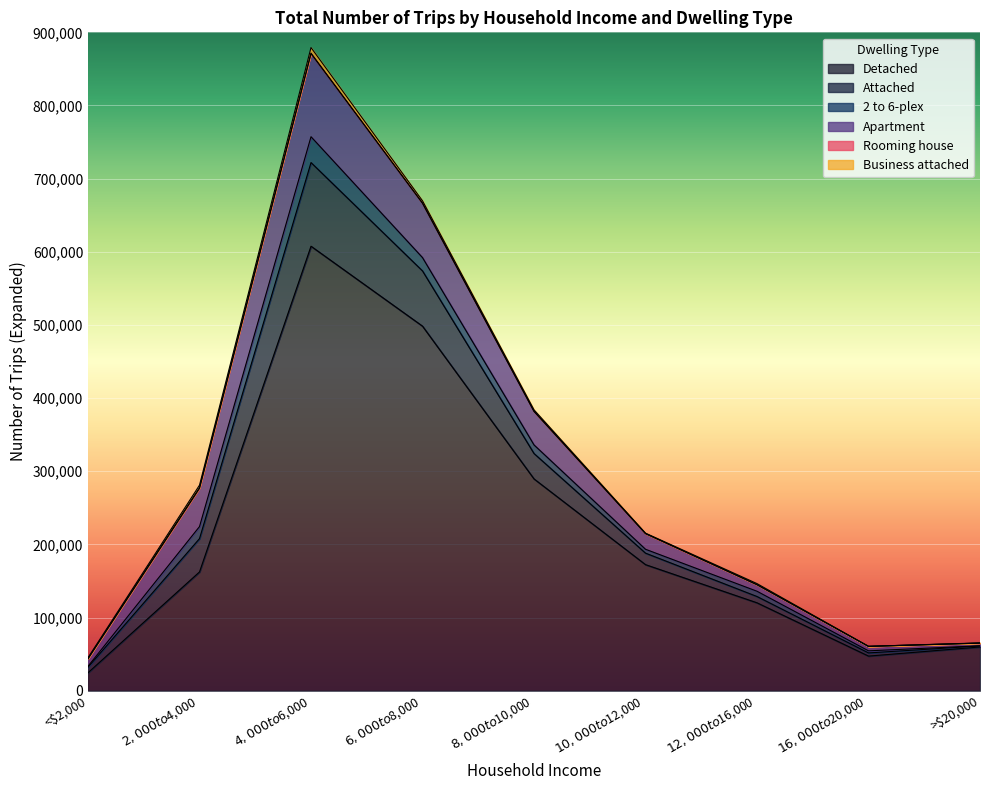

How many categories are shown in the chart?

9